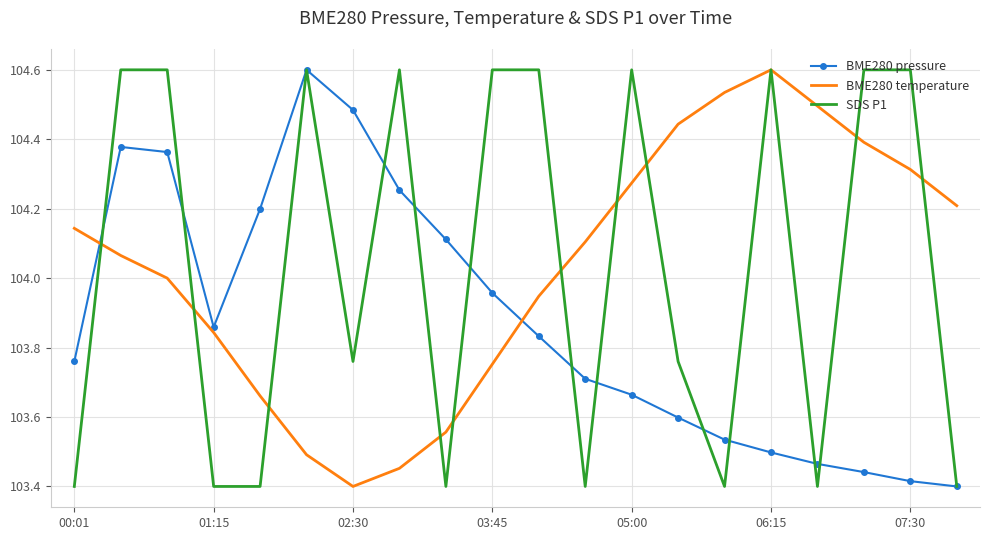

Which series ends up on top after the final intersection of BME280 pressure and BME280 temperature?

BME280 temperature